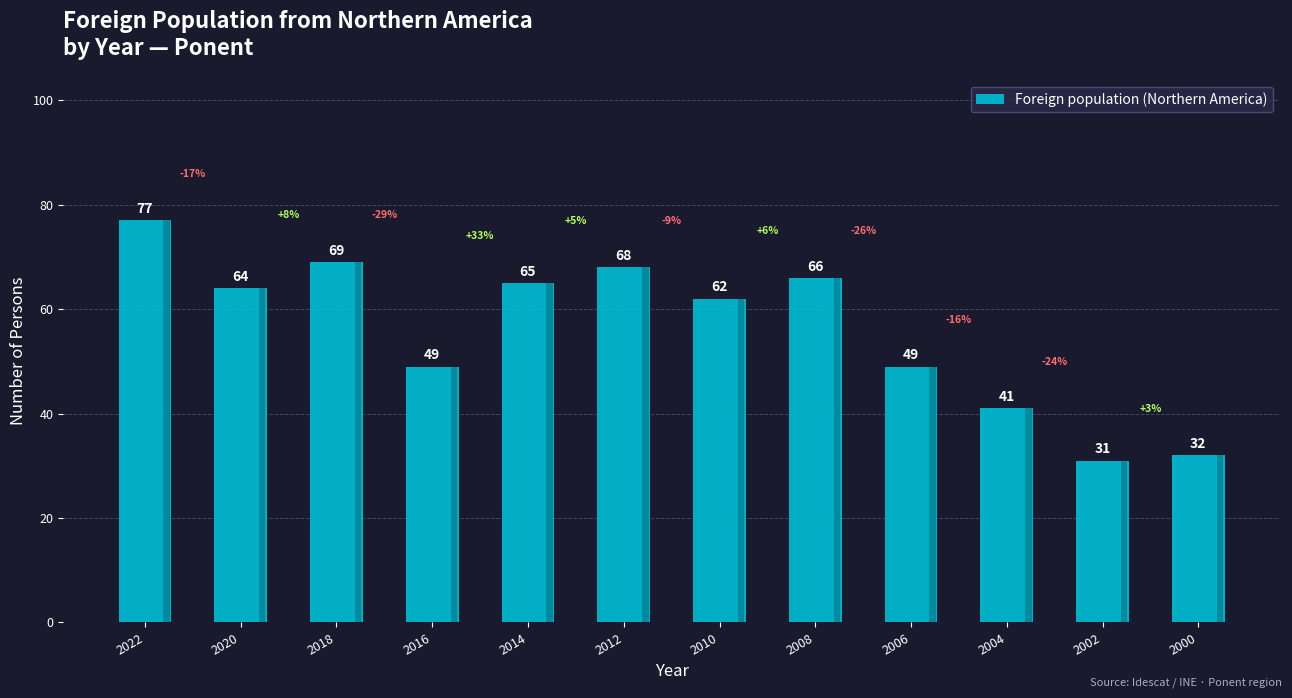

Which category has the highest value across all series?

2022